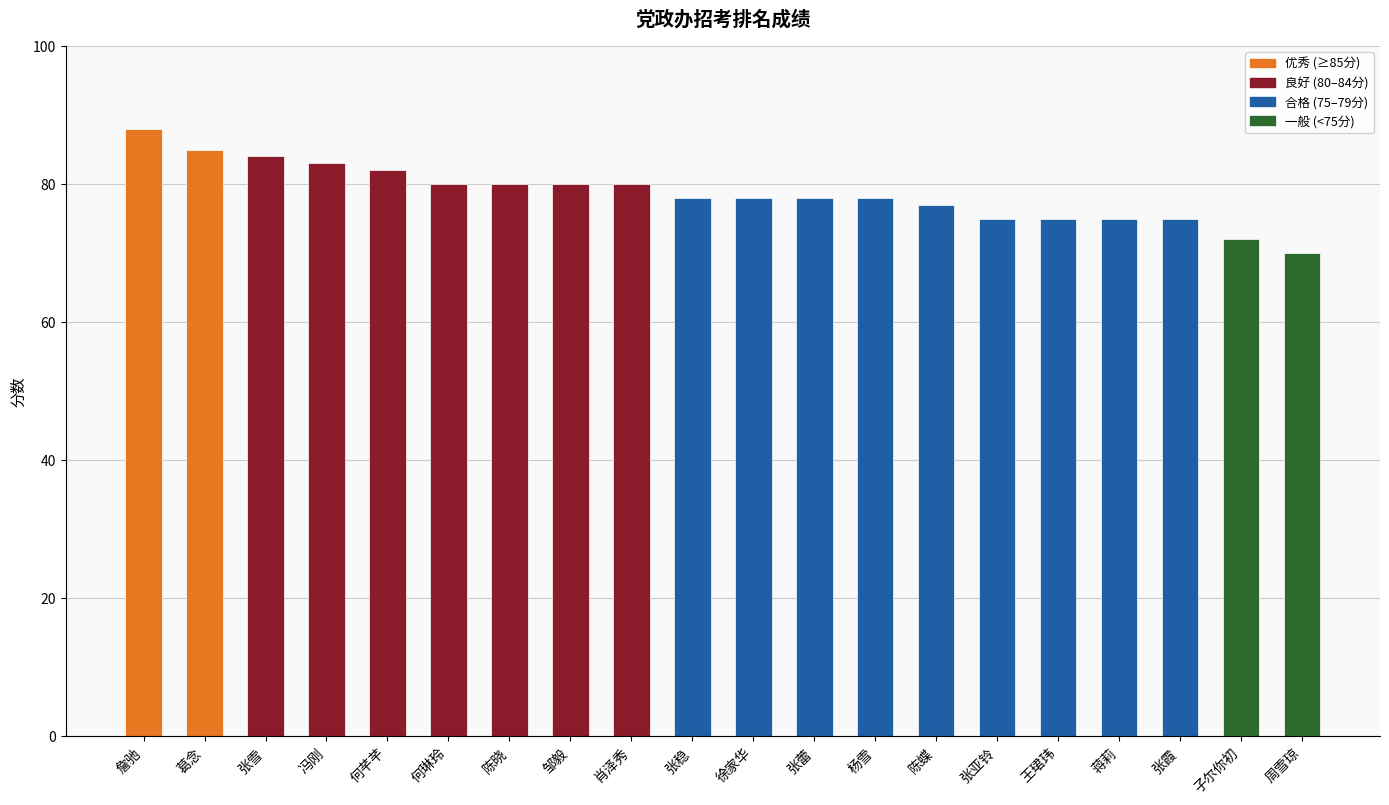

The value at 子尔你初 is 36. True or false?

False